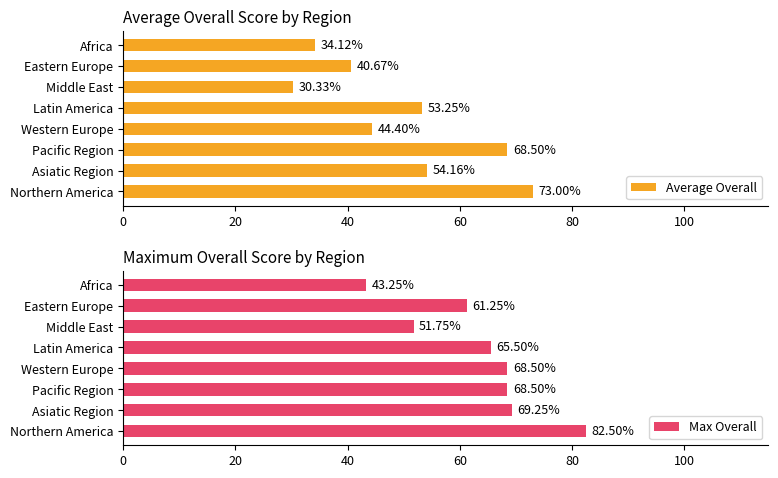

What is the highest value of the Average Overall series?

73.0